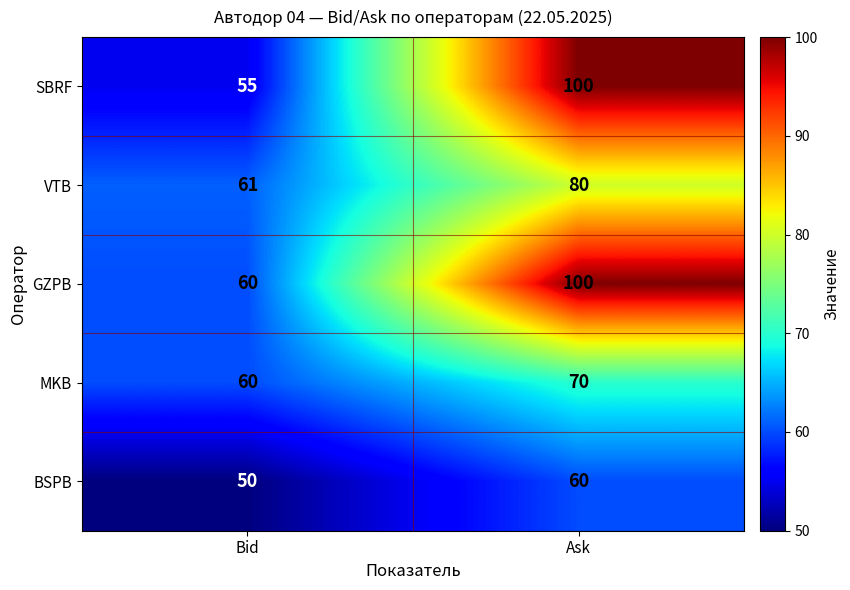

Where is GZPB nearest to the value 80?

Bid